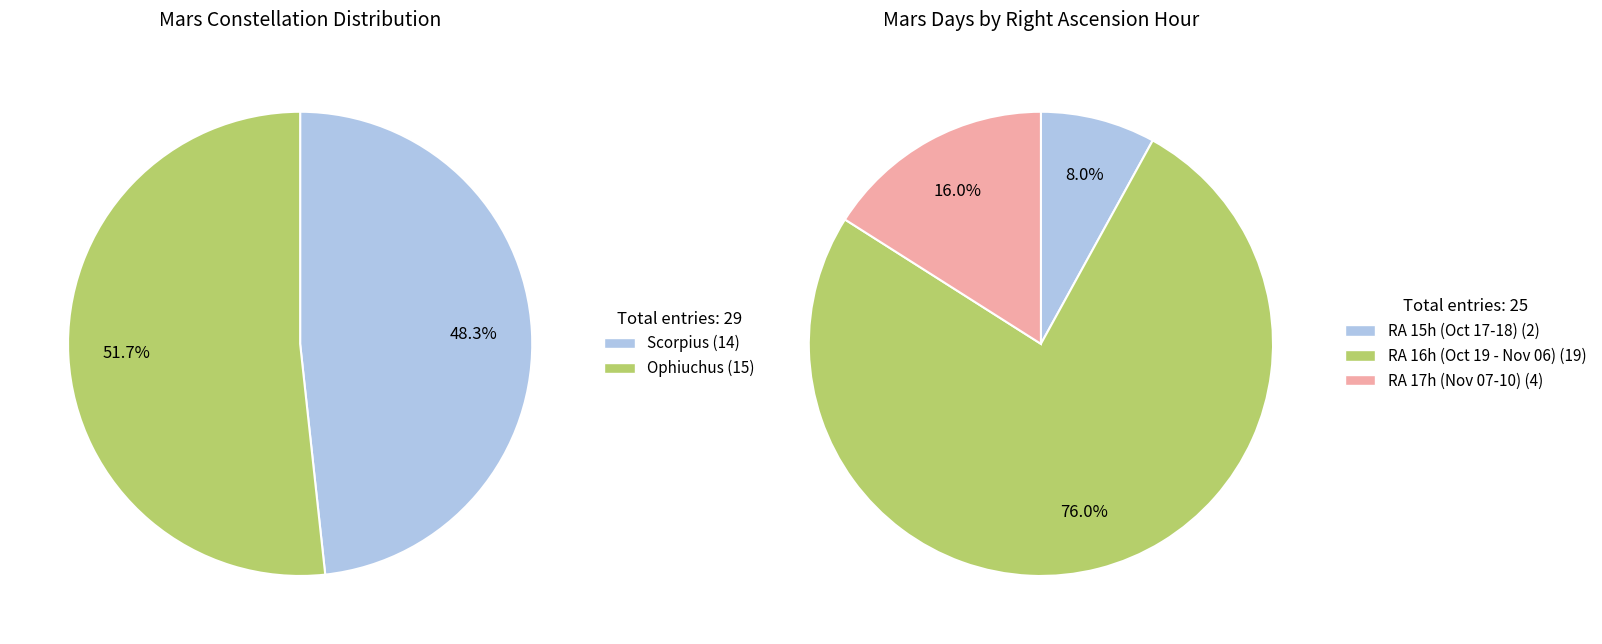

Is the sum of Scorpius and Ophiuchus greater than half?

Yes